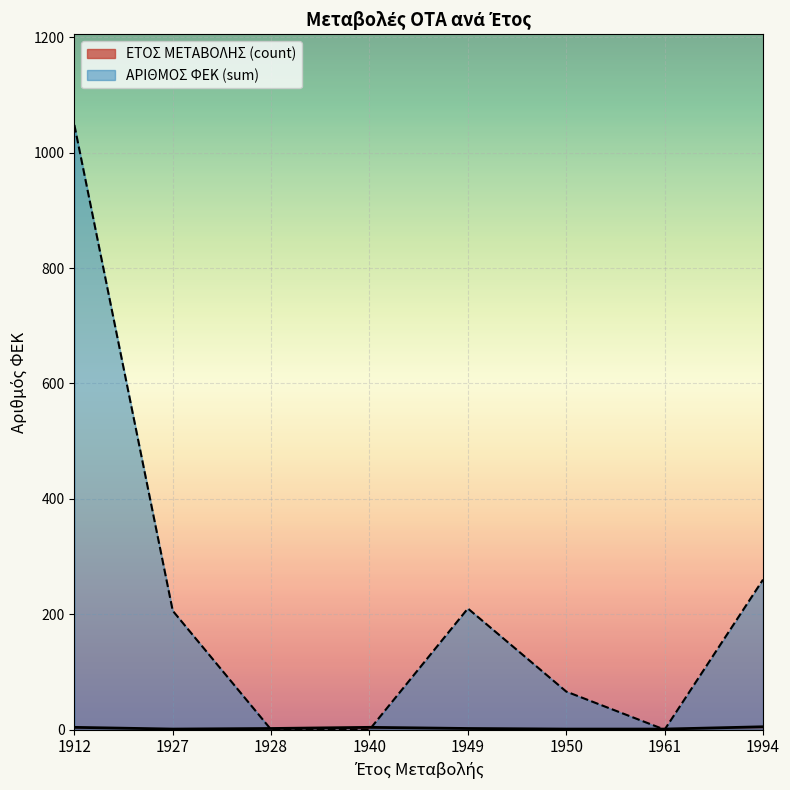

Which category has the lowest value across all series?

1928